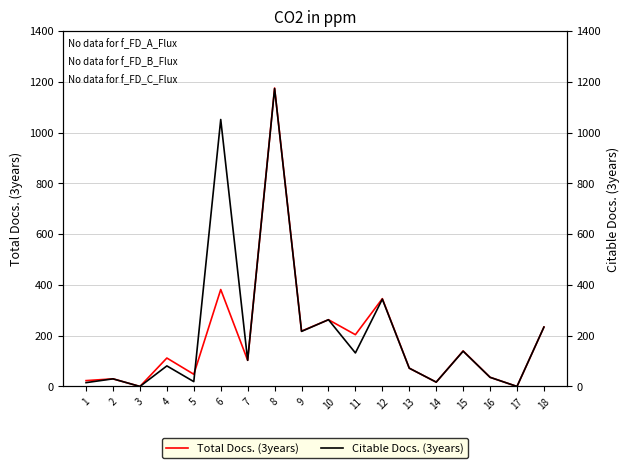

What is the sum of all Total Docs. (3years) values?

3404